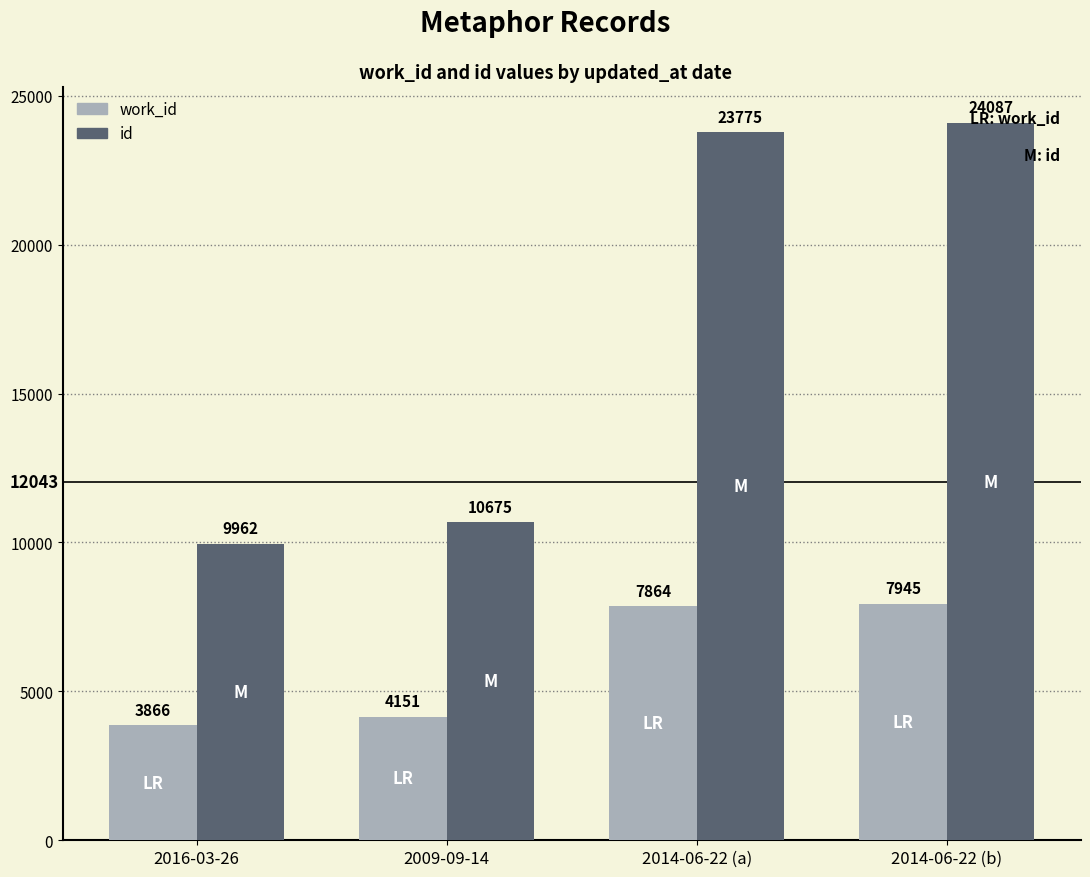

Rank the series by their maximum value, from lowest to highest.

work_id, id